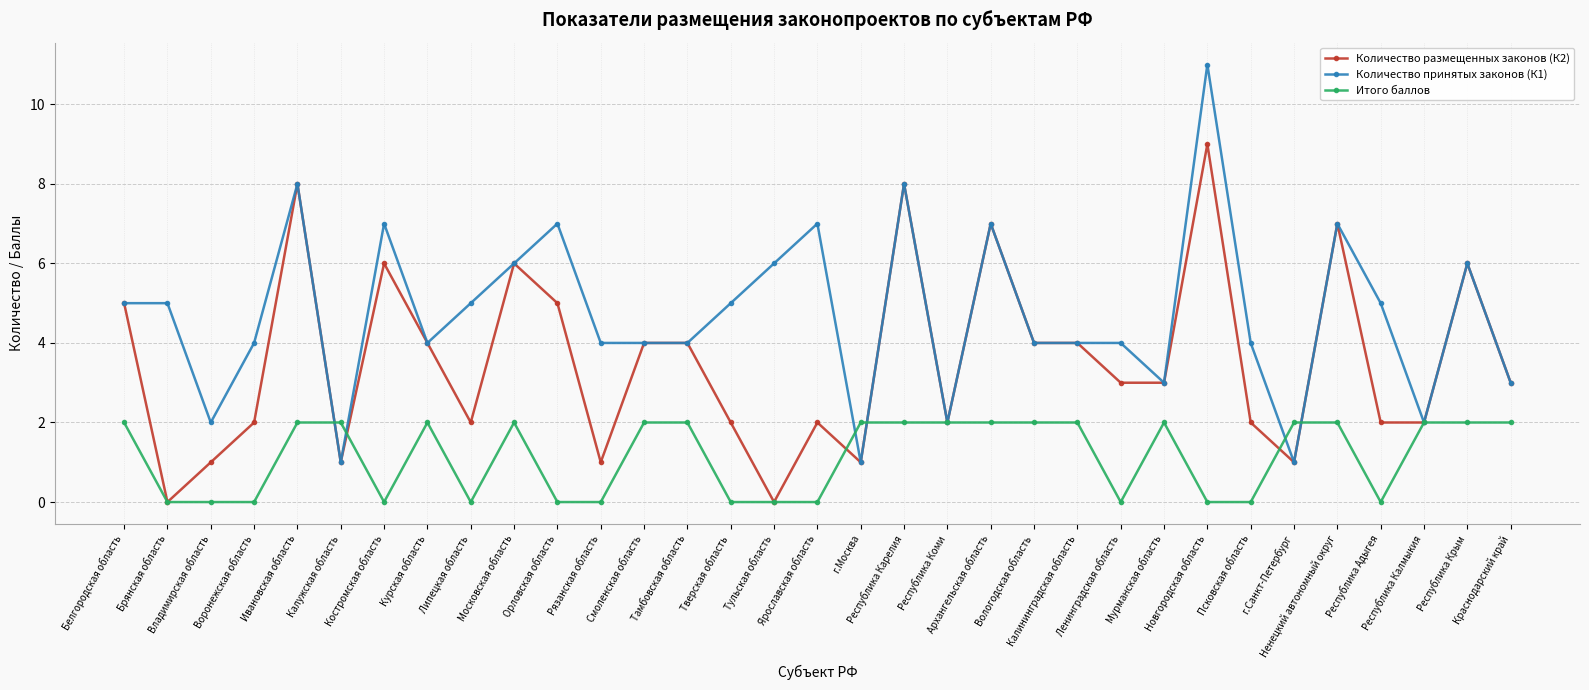

Rank the series by their average value, from lowest to highest.

Итого баллов, Количество размещенных законов (К2), Количество принятых законов (К1)